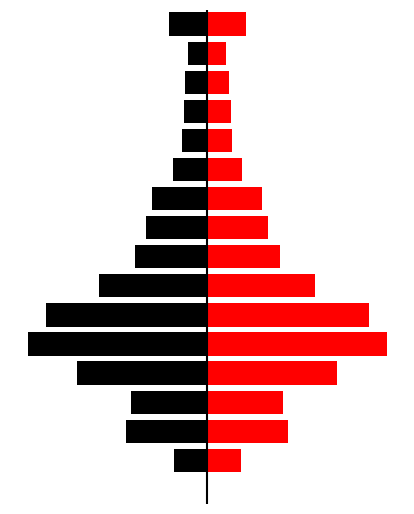

What is the difference between the maximum and minimum values in the black_side series?

711